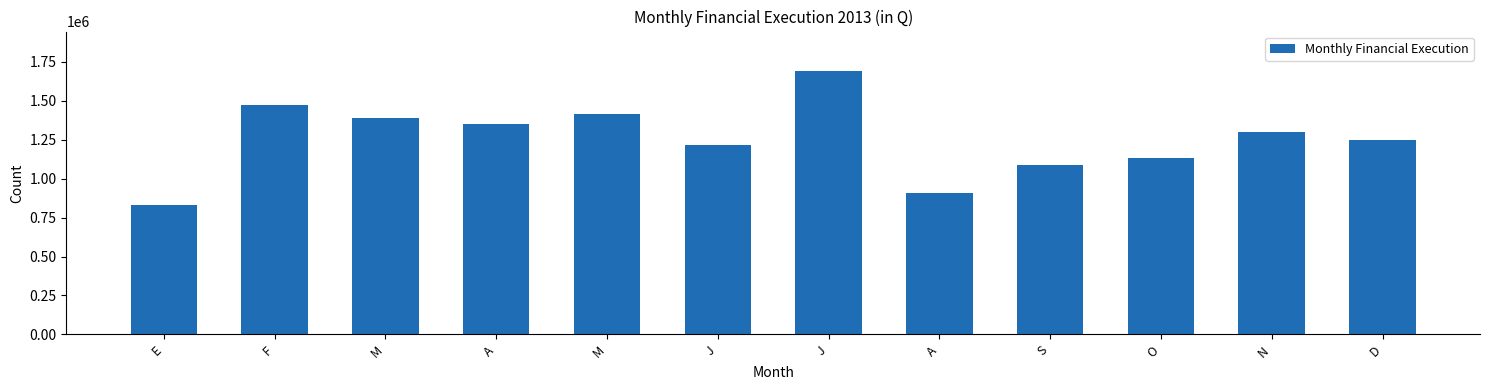

Reading left to right, transcribe all the data shown in this chart.

832589.9	1474197.7	1391248.4	1352331.1	1415812.4	1215902.8	1691117.5	910742.6	1090259.9	1129978.6	1302826.8	1247787.4